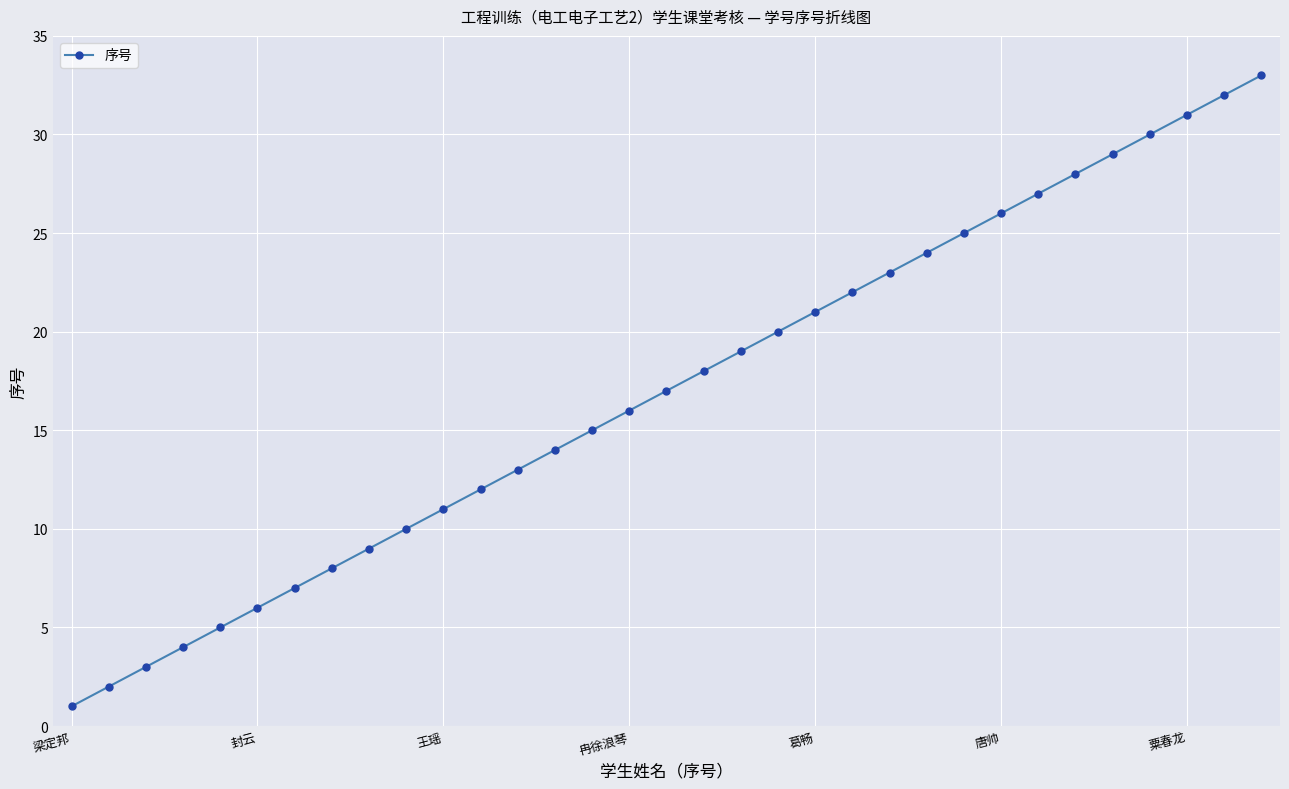

True or false: the data has more than 2 interior local peaks.

False